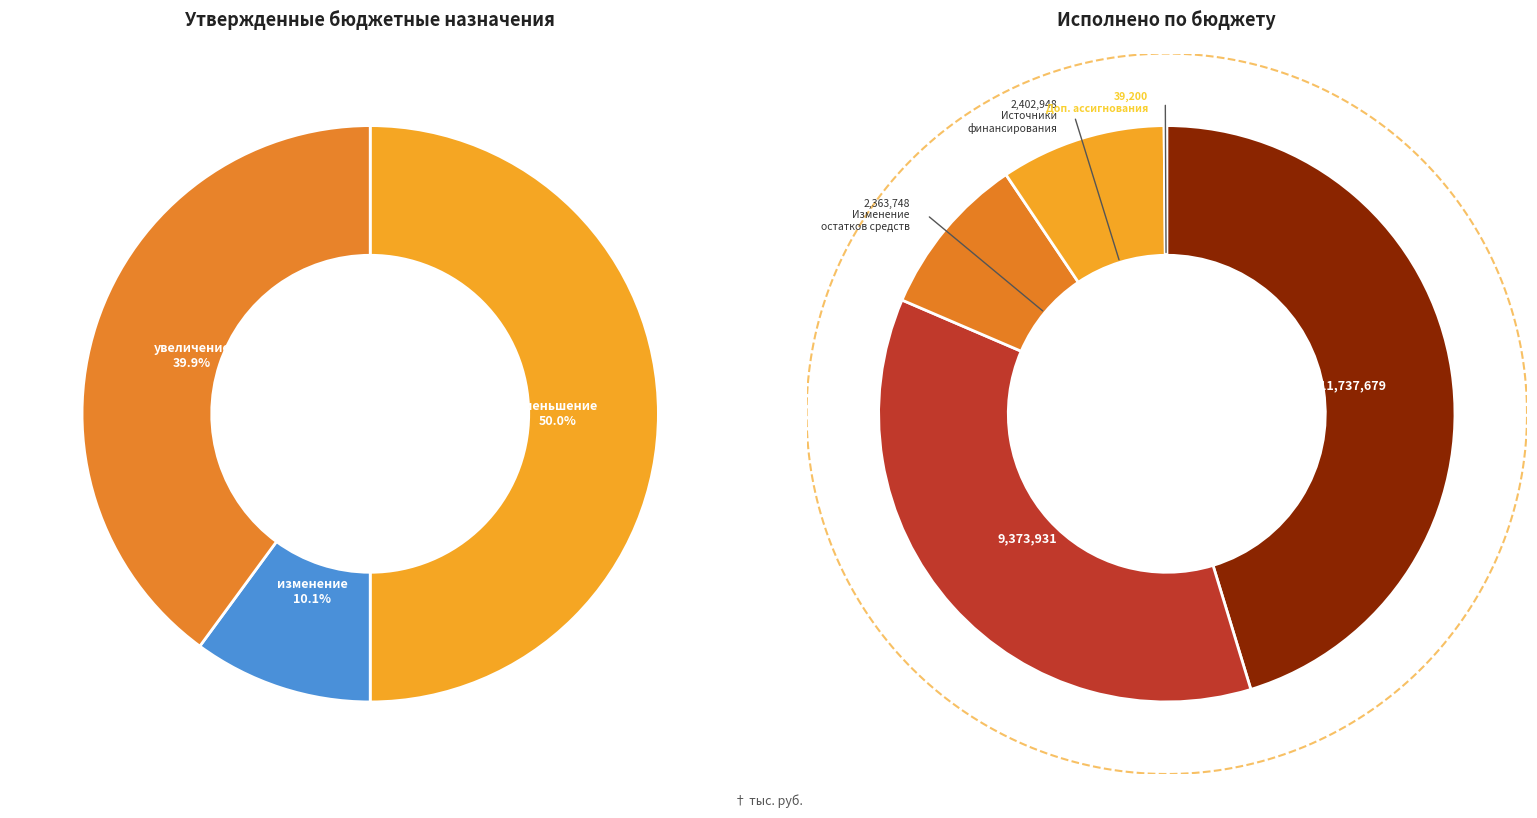

Is there any slice that represents more than half of the pie?

No